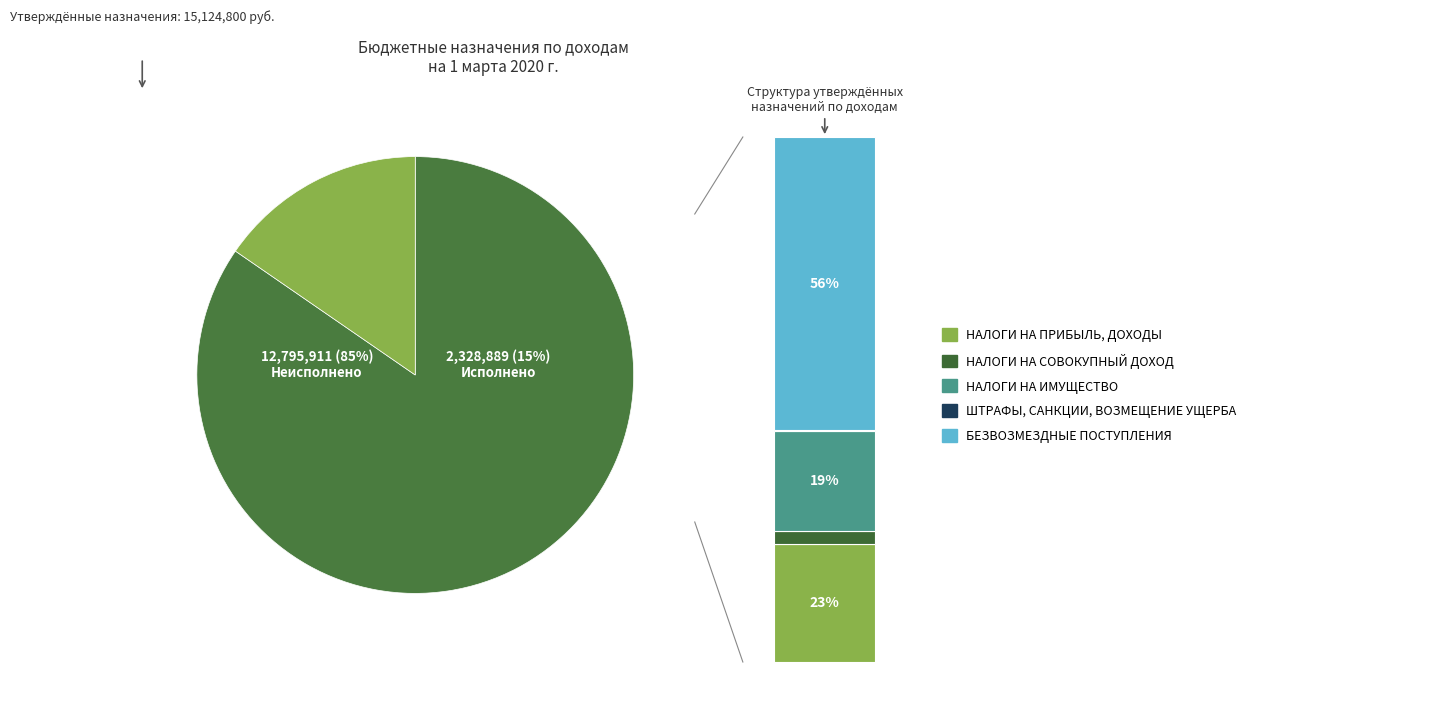

Which slice is the largest?

БЕЗВОЗМЕЗДНЫЕ
ПОСТУПЛЕНИЯ